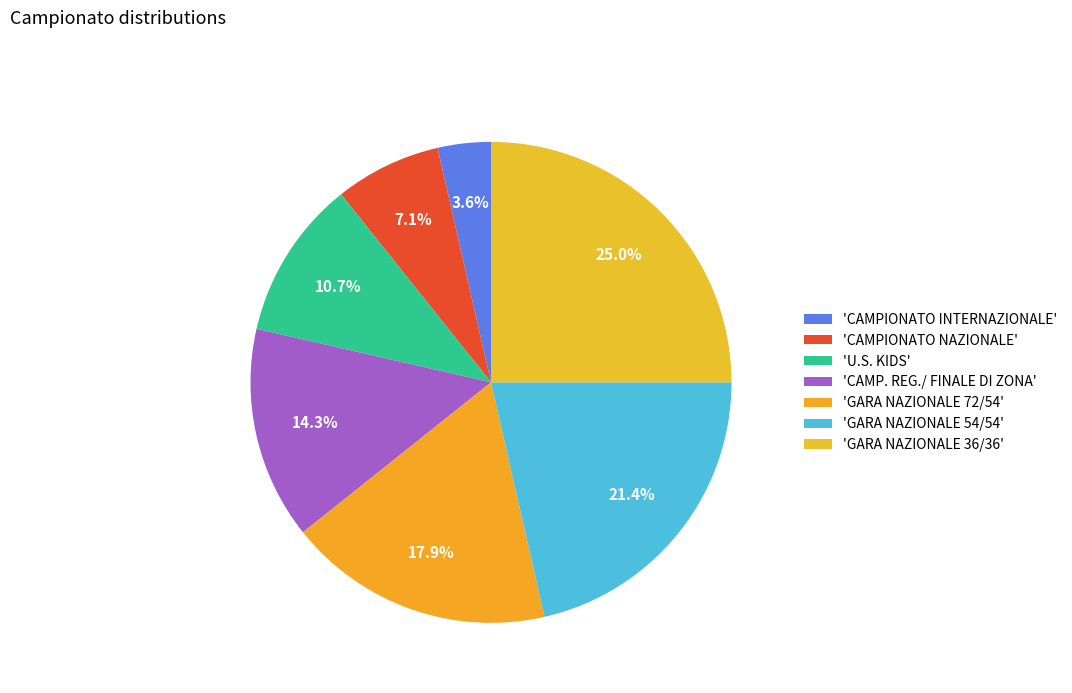

Is there a majority slice in this chart?

No